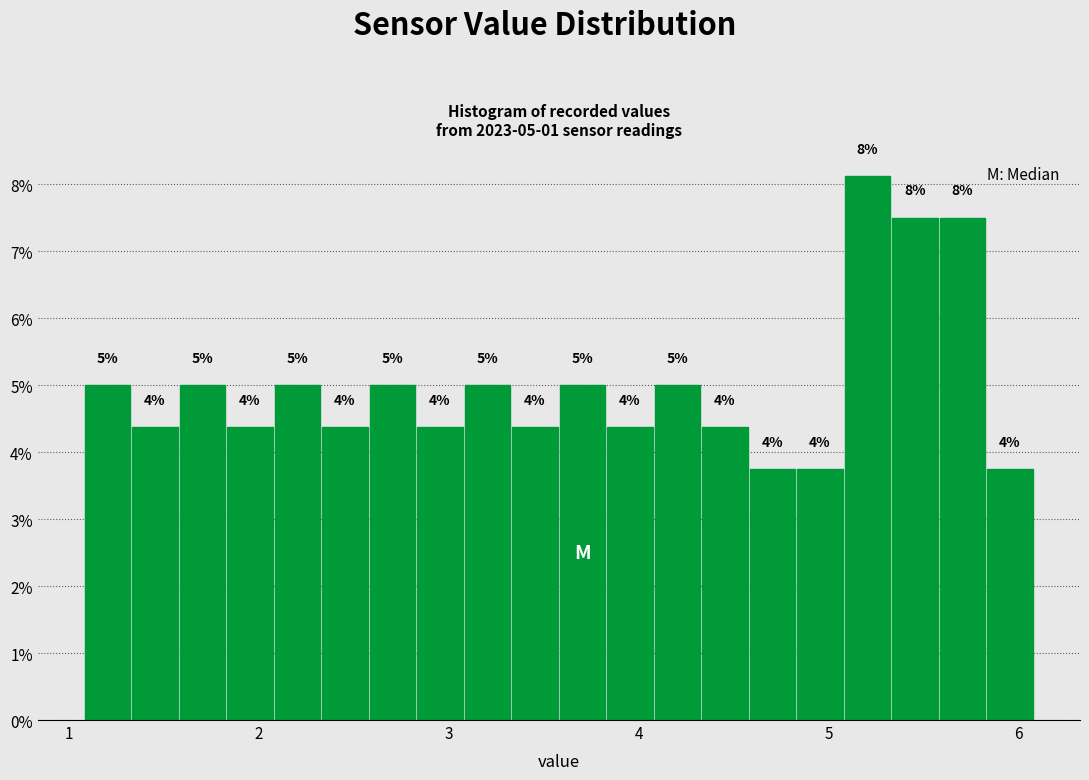

Around what value on the x-axis is the tallest bar? Give the approximate position of its centre, as read against the axis.

5.2